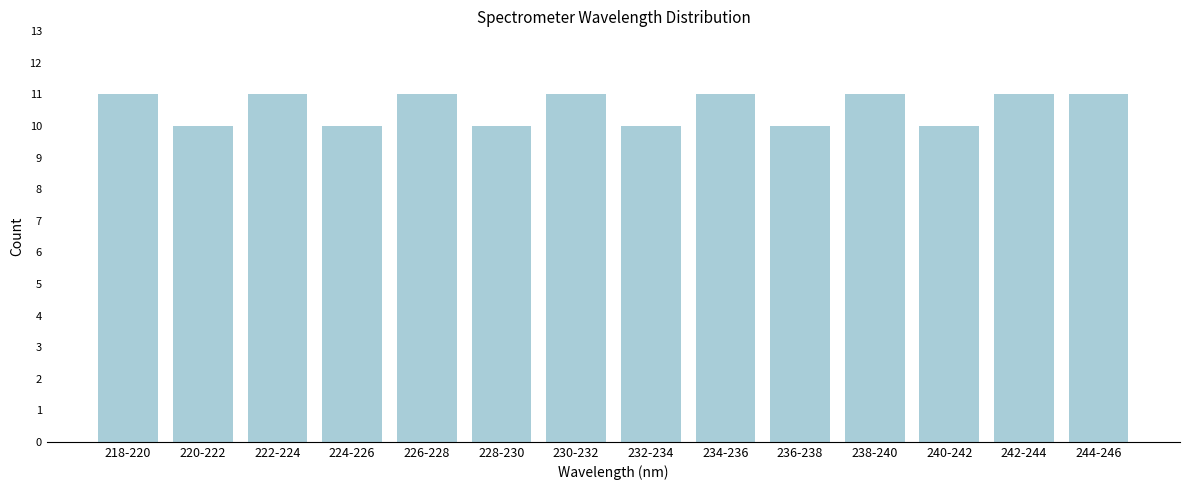

Reading left to right, list all the values displayed in this chart.

218-220=11	220-222=10	222-224=11	224-226=10	226-228=11	228-230=10	230-232=11	232-234=10	234-236=11	236-238=10	238-240=11	240-242=10	242-244=11	244-246=11